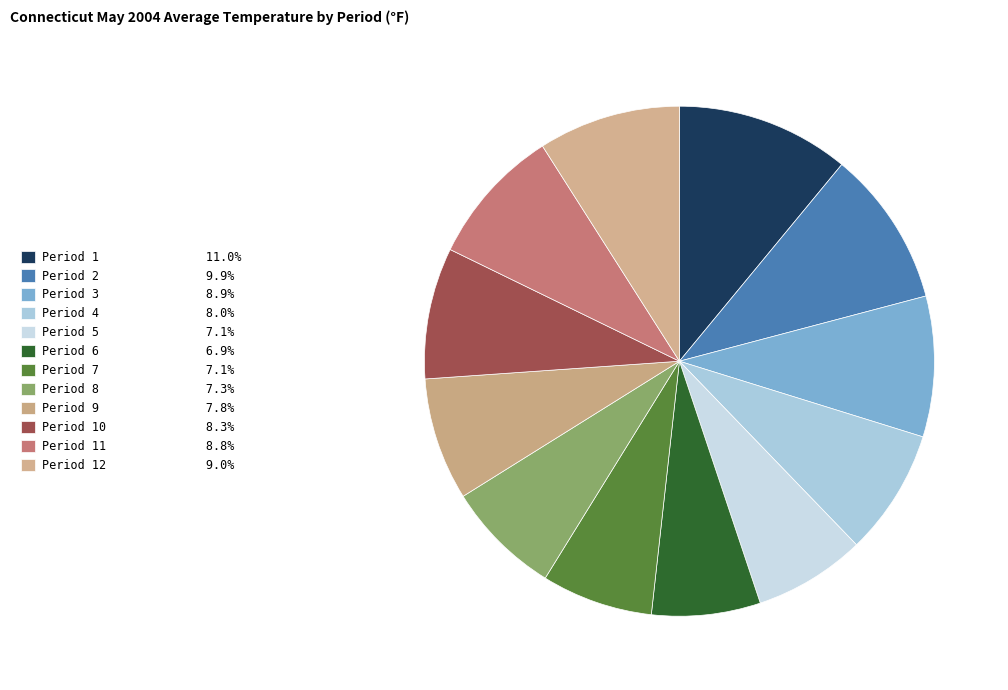

Rank the categories by value from highest to lowest.

Period 1, Period 2, Period 12, Period 3, Period 11, Period 10, Period 4, Period 9, Period 8, Period 5, Period 7, Period 6